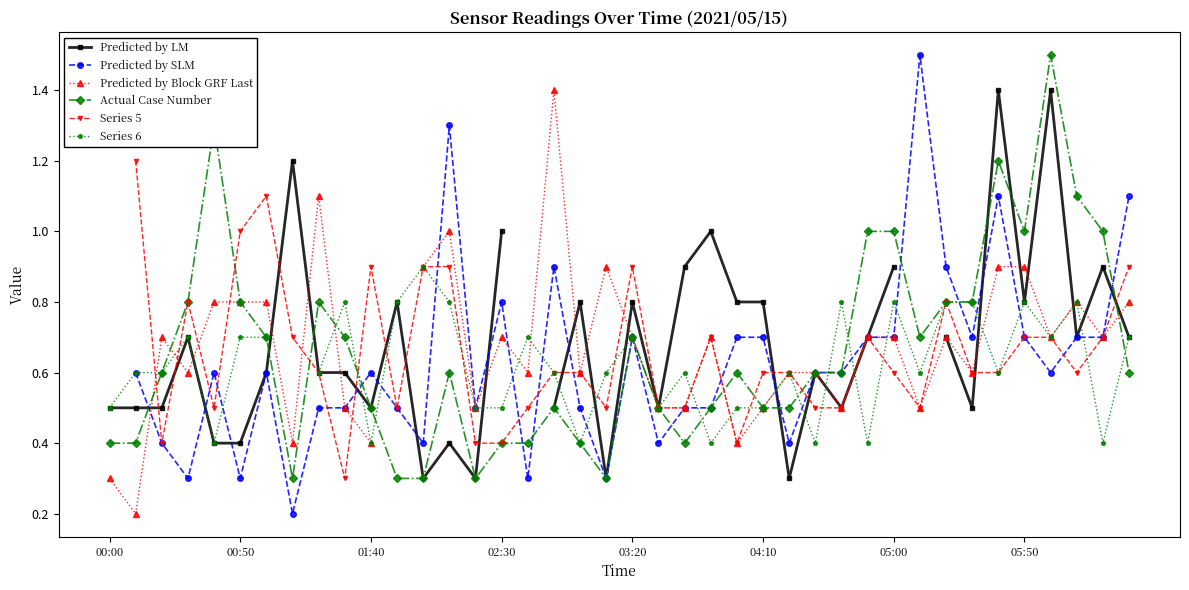

At which category is the sum across all series the highest?

34